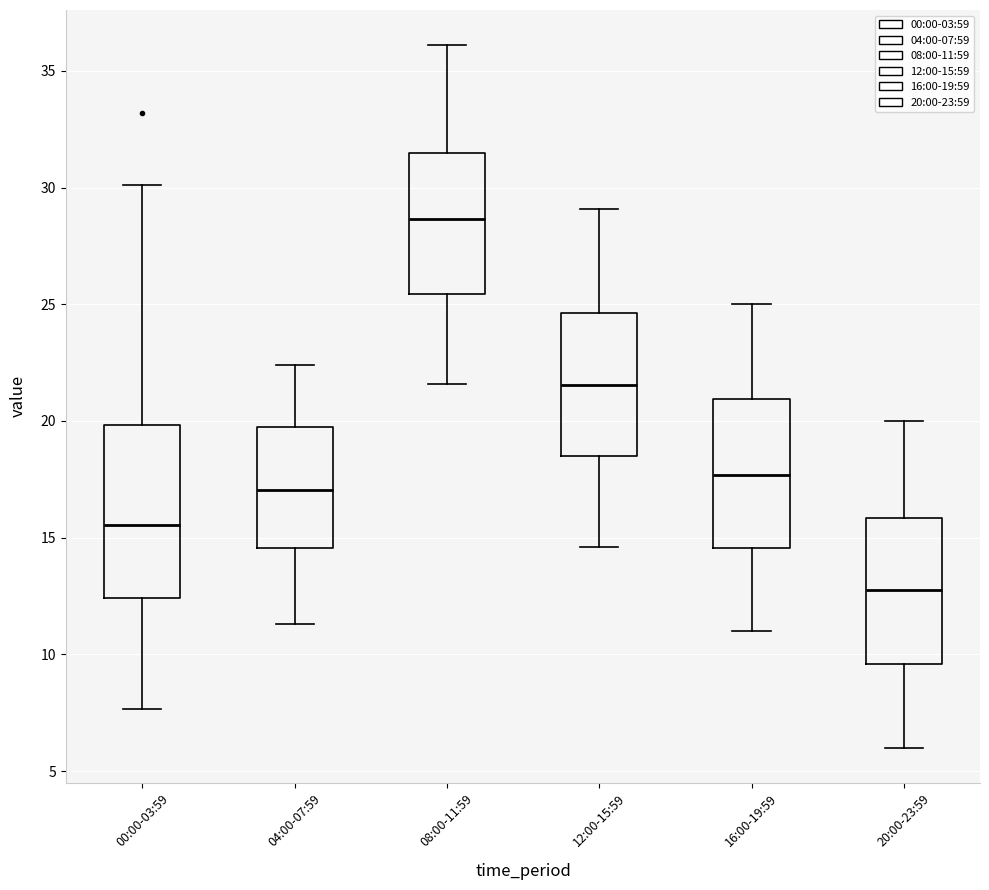

Comparing the boxes themselves (not the whiskers), which one is the tallest?

00:00-03:59